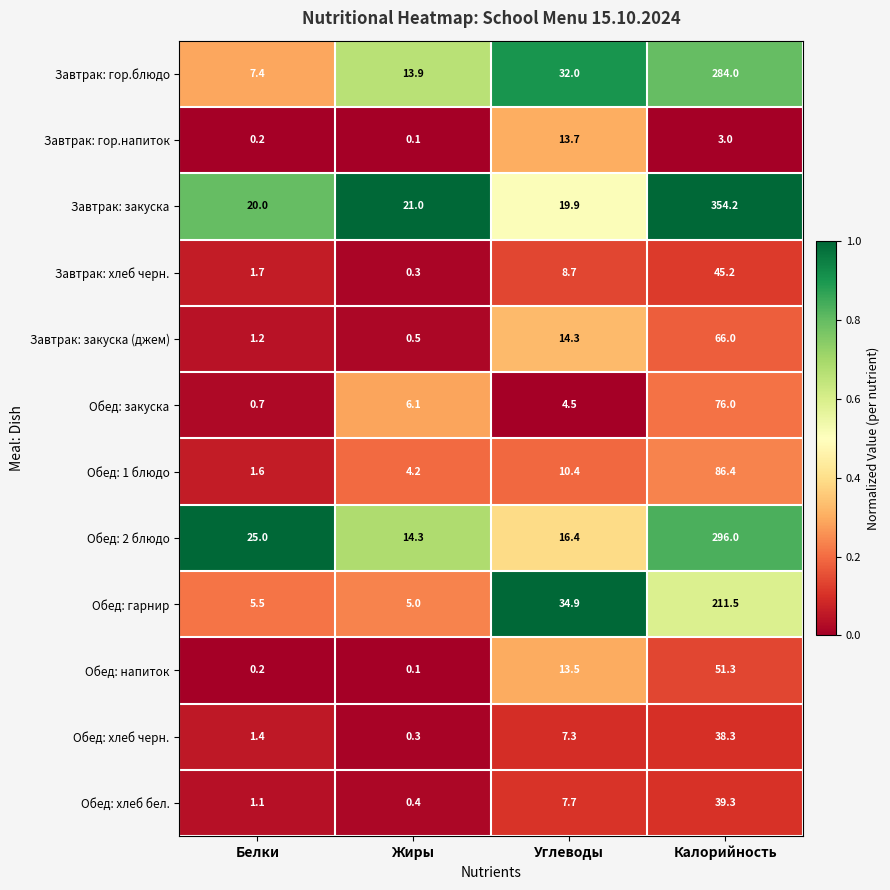

Which series has the widest spread of values?

Завтрак: закуска